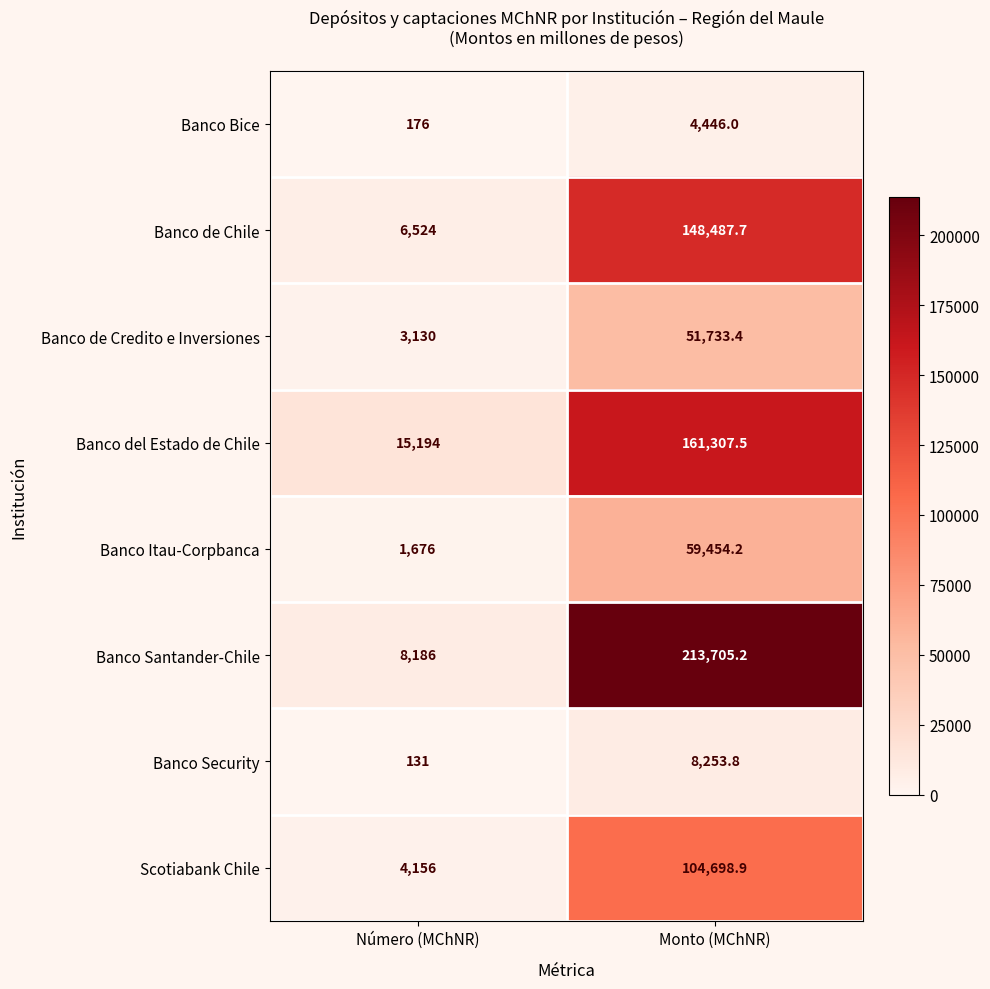

Rank the series at Monto (MChNR) from lowest to highest value.

Banco Bice, Banco Security, Banco de Credito e Inversiones, Banco Itau-Corpbanca, Scotiabank Chile, Banco de Chile, Banco del Estado de Chile, Banco Santander-Chile